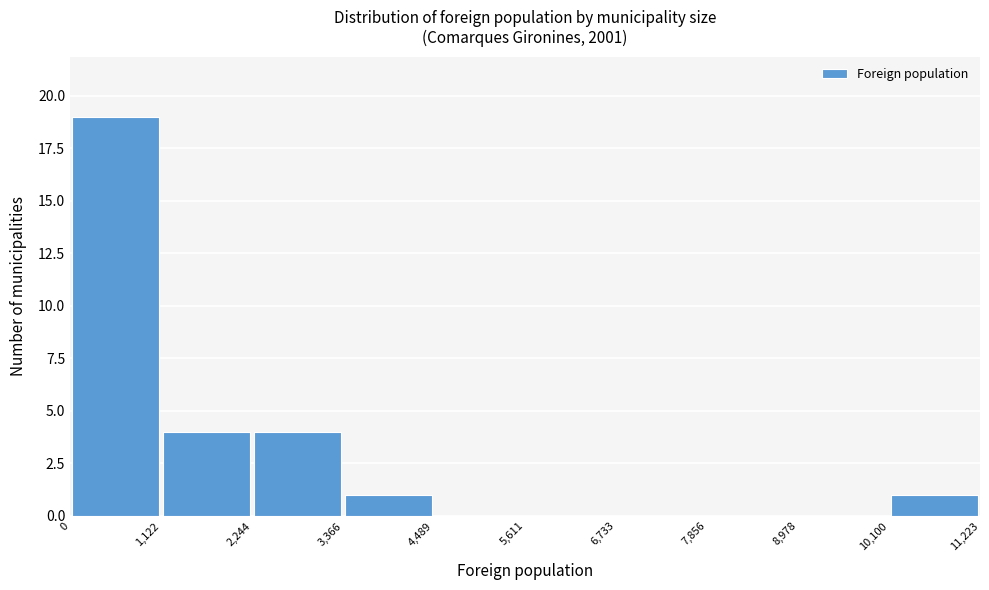

Reading left to right, transcribe this chart: for each bar, give the range it covers on the x-axis and its height. The values are not printed on the chart, so give them approximately, as read against the axis.

0 to 1,122: 19
1,122 to 2,244: 4
2,244 to 3,366: 4
3,366 to 4,489: 1
4,489 to 5,611: 0
5,611 to 6,733: 0
6,733 to 7,856: 0
7,856 to 8,978: 0
8,978 to 10,100: 0
10,100 to 11,223: 1